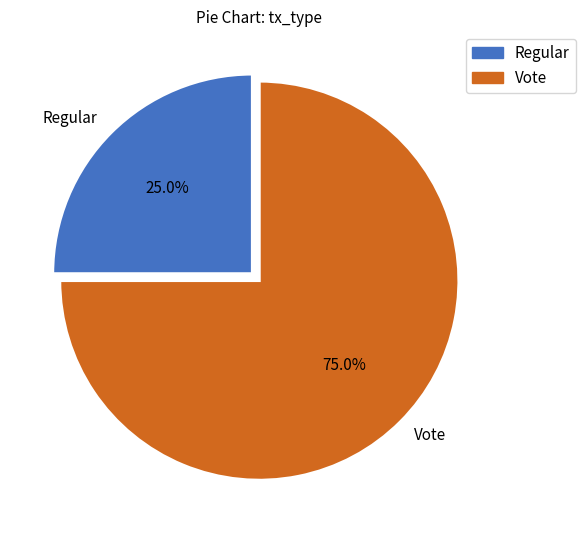

Is it true that Regular is 25% of the pie?

True